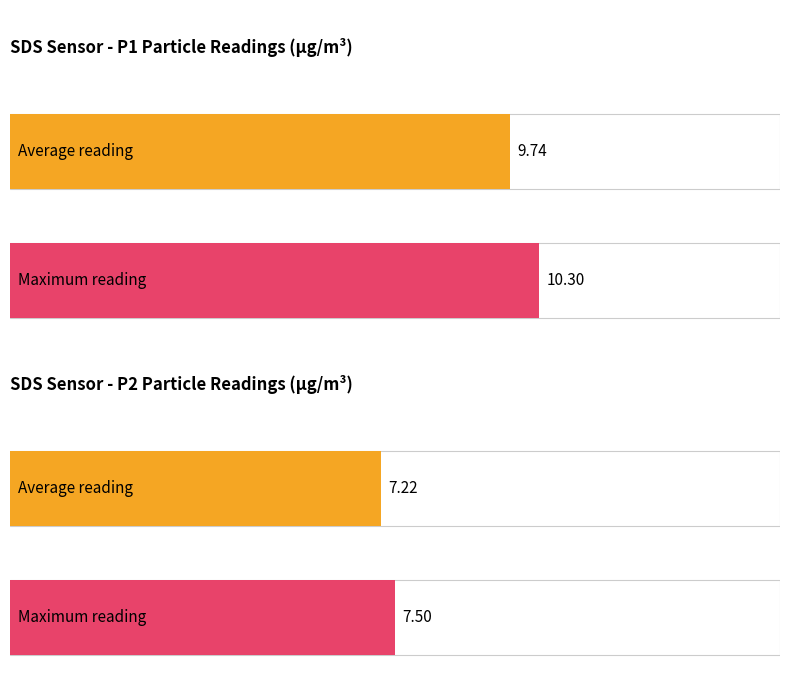

Which series has the largest range (max minus min)?

SDS_P1